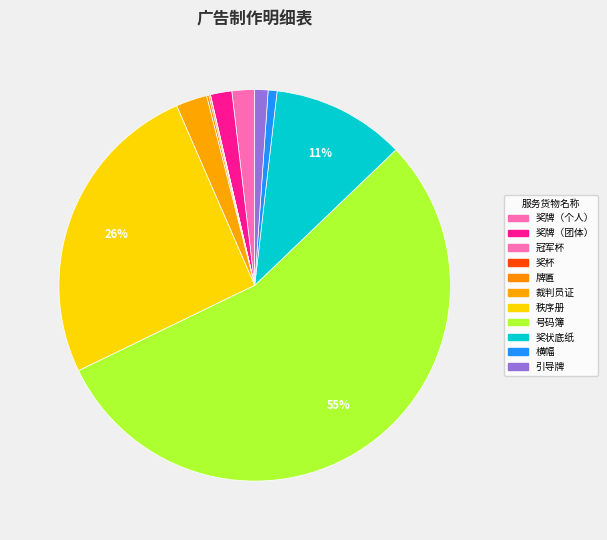

To the nearest percent, what portion does 号码簿 represent?

55%